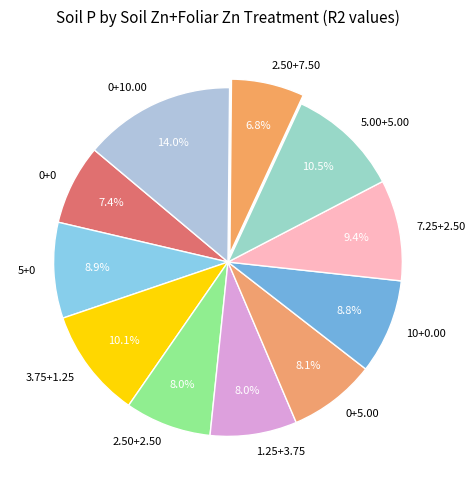

To the nearest percent, what is the difference between the largest and smallest slice percentages?

7%